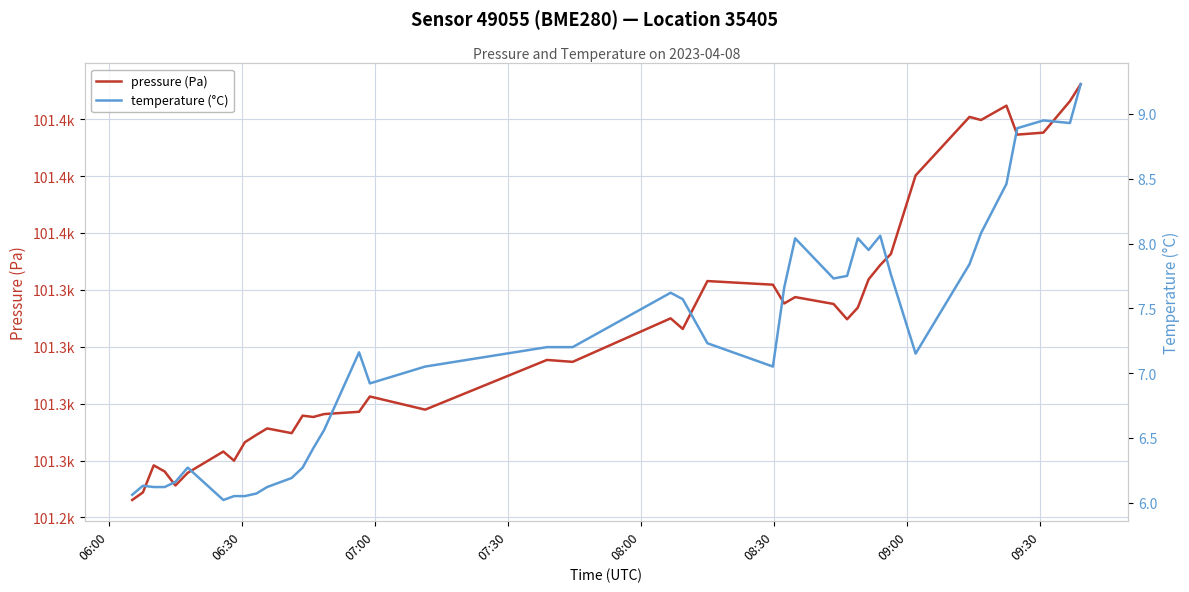

True or false: pressure (Pa) and temperature (°C) intersect in this chart.

False